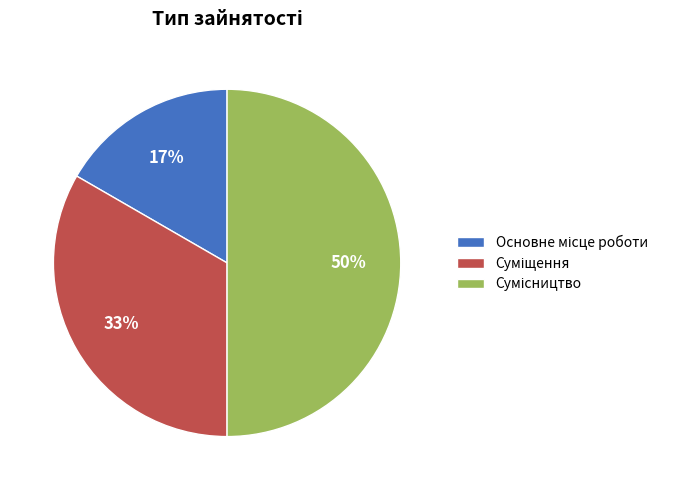

To the nearest percent, what is the average slice percentage?

33%